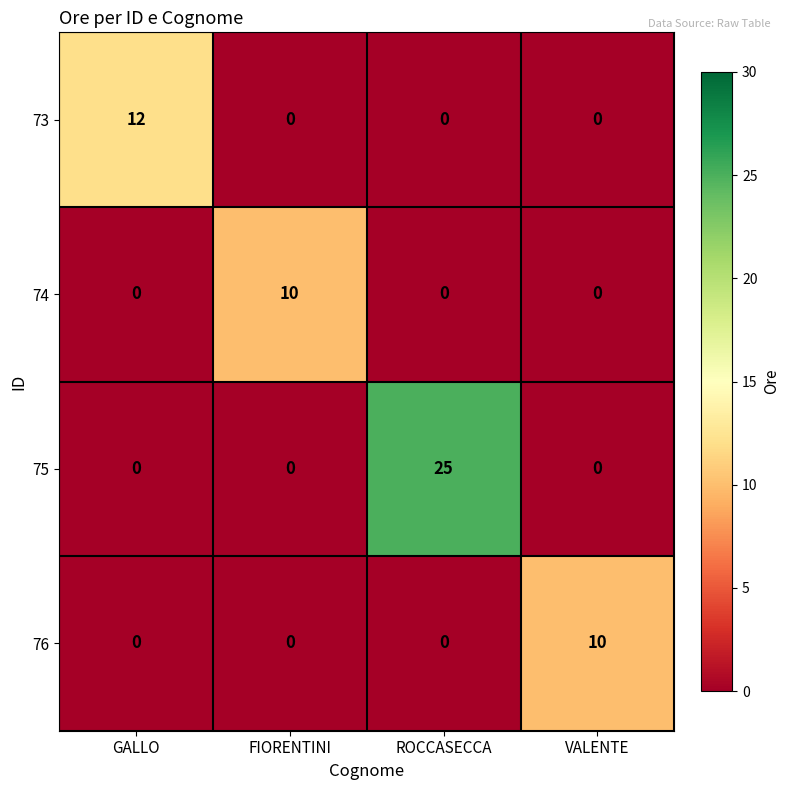

What is the greatest value displayed?

25